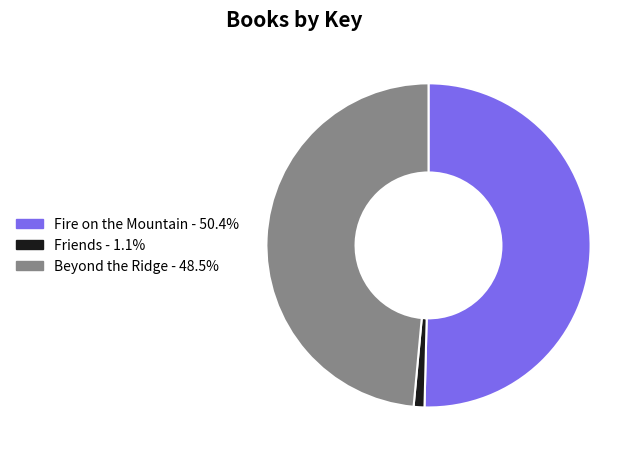

Which category has the biggest portion of the pie?

Fire on the Mountain